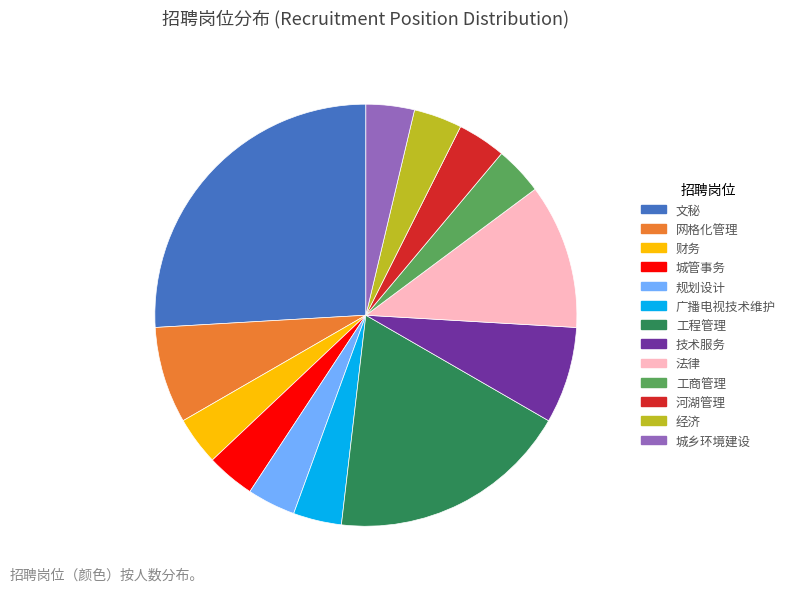

The 技术服务 slice represents 7% of the pie. True or false?

True